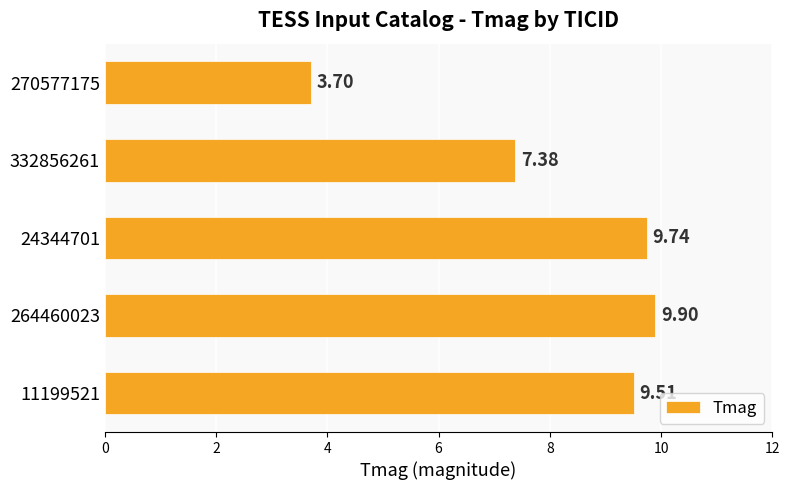

What is the smallest value displayed?

3.7